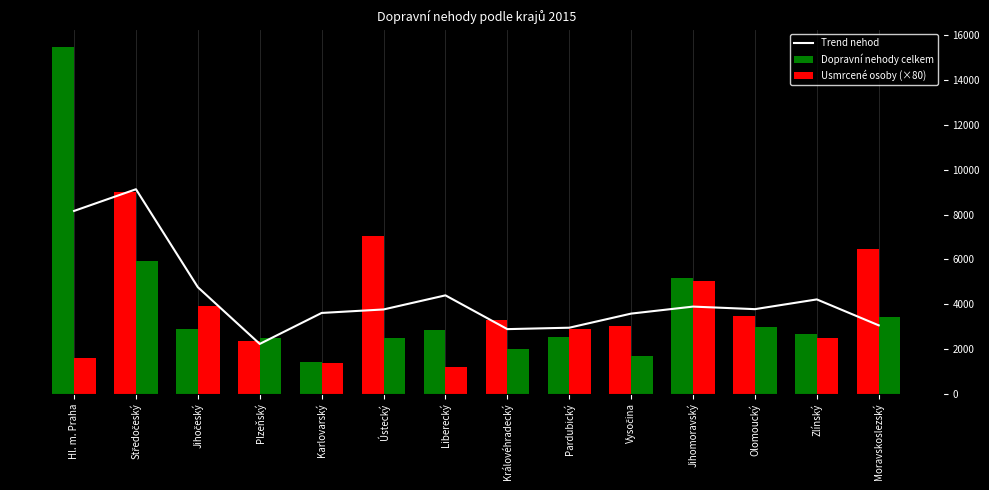

At which label is the value closest to 5675?

Jihočeský